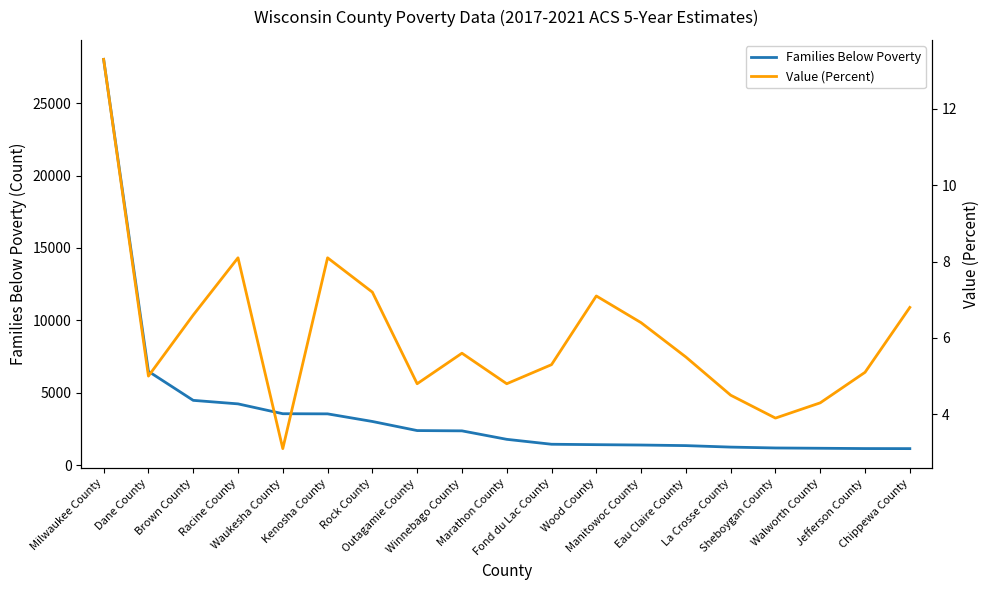

Between La Crosse County and Milwaukee County, which is larger?

Milwaukee County